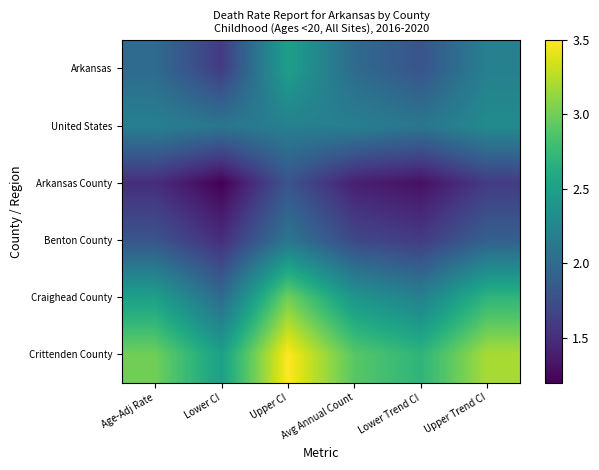

How many data points does each series have?

6